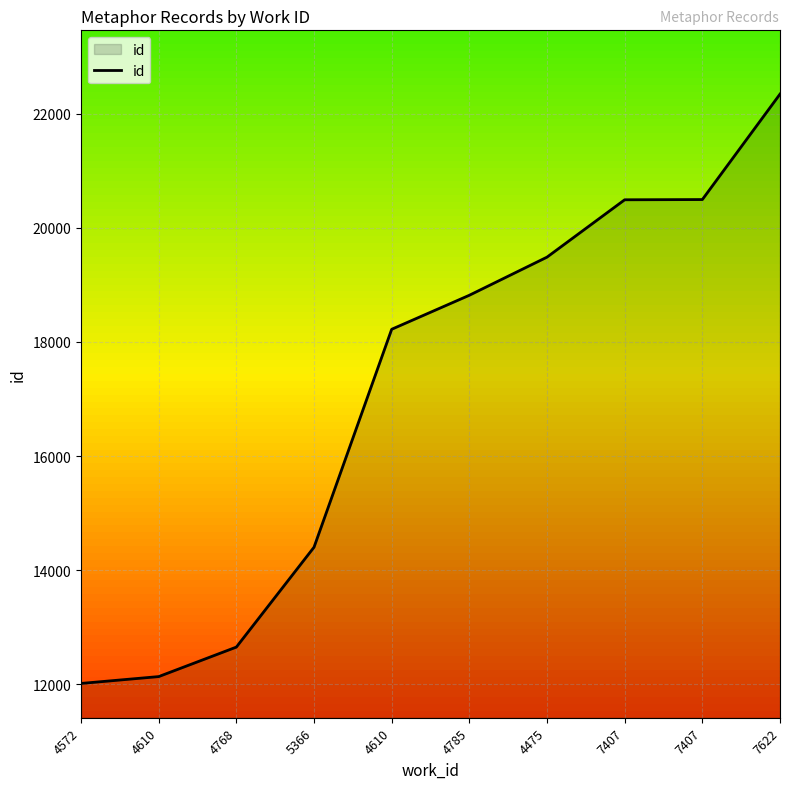

Does the chart have visible grid lines?

Yes